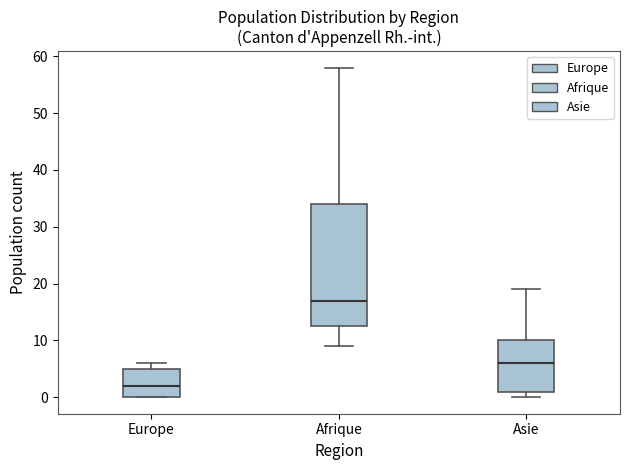

Reading left to right, transcribe this box plot: for each box, give where its median line is, the range the box spans, and where its two whiskers end, as read against the y-axis. The values are not printed on the chart, so give them approximately, as read against the axis.

Europe: median 2, box 0 to 5, whiskers 0 to 6
Afrique: median 17, box 13 to 34, whiskers 9 to 58
Asie: median 6, box 1 to 10, whiskers 0 to 19